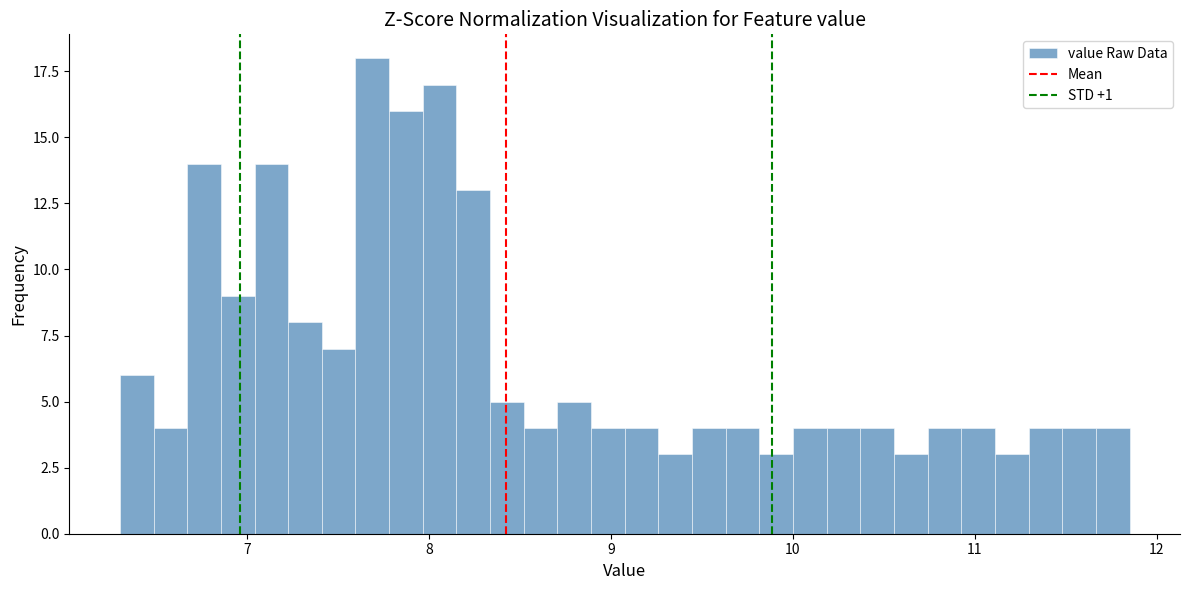

Around what value on the x-axis is the tallest bar? Give the approximate position of its centre, as read against the axis.

7.7